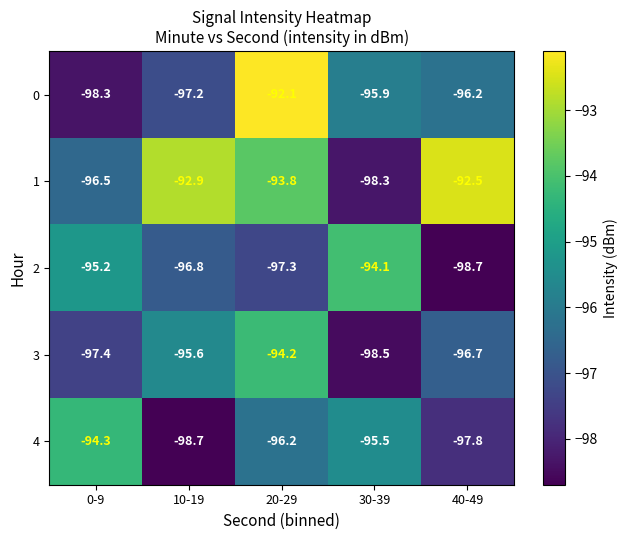

List the series in order of their peak value, highest first.

0, 1, 2, 3, 4